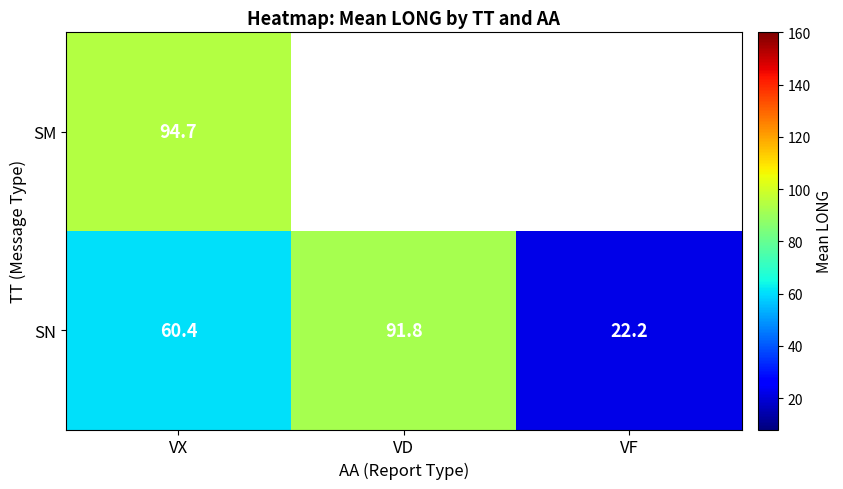

Where is SN nearest to the value 57?

VX